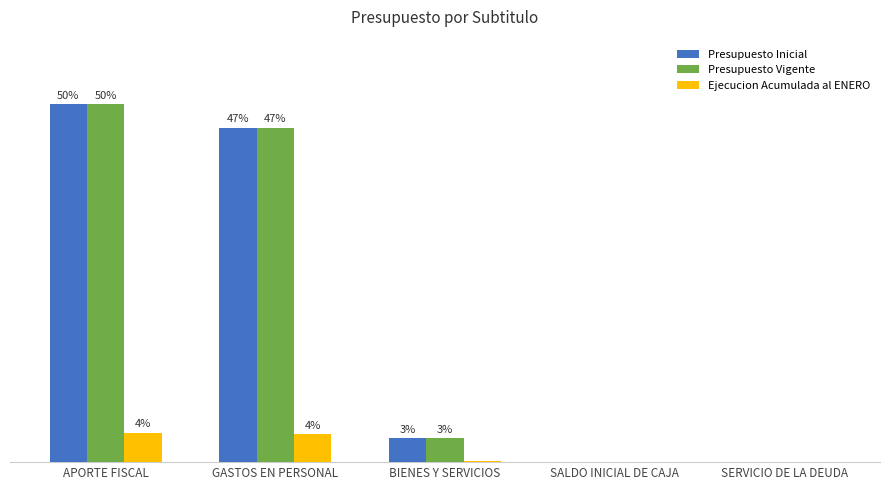

Are the bars grouped side by side (vs. stacked)?

Yes